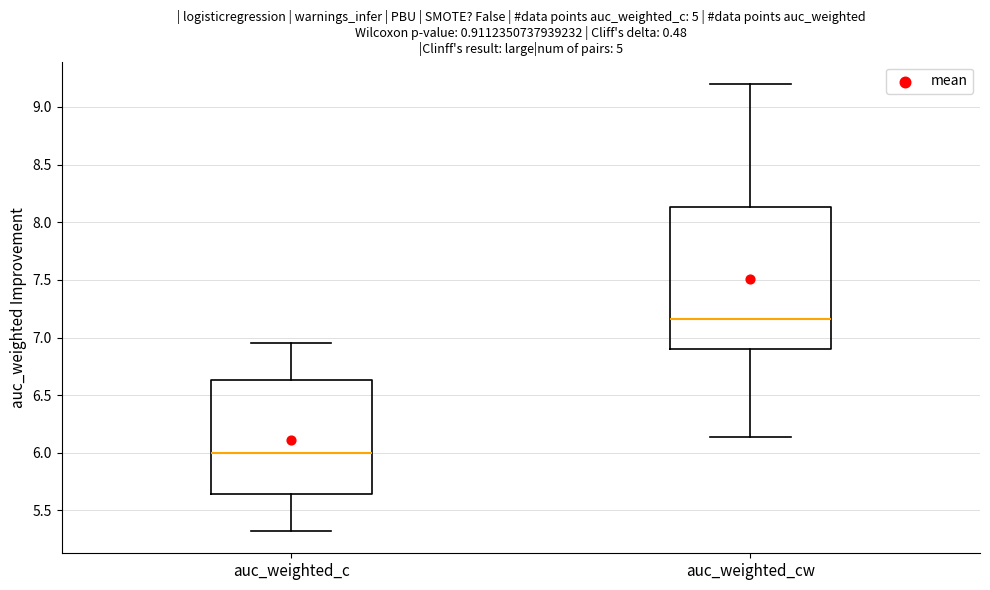

Comparing the boxes themselves (not the whiskers), which one is the tallest?

auc_weighted_cw